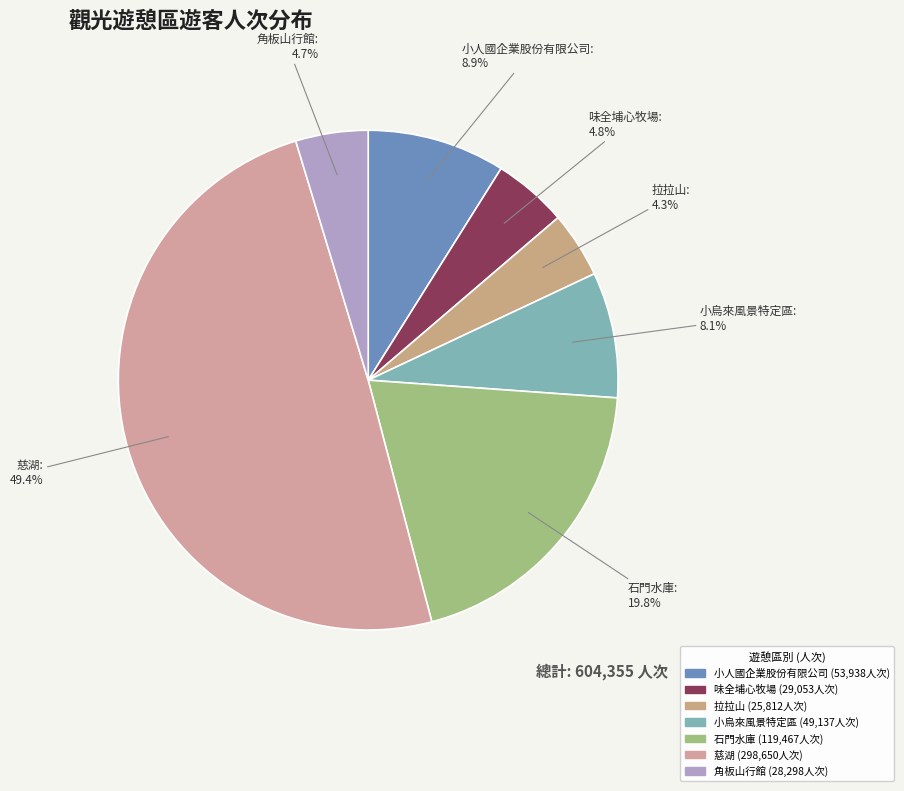

How many segments does this pie chart have?

7